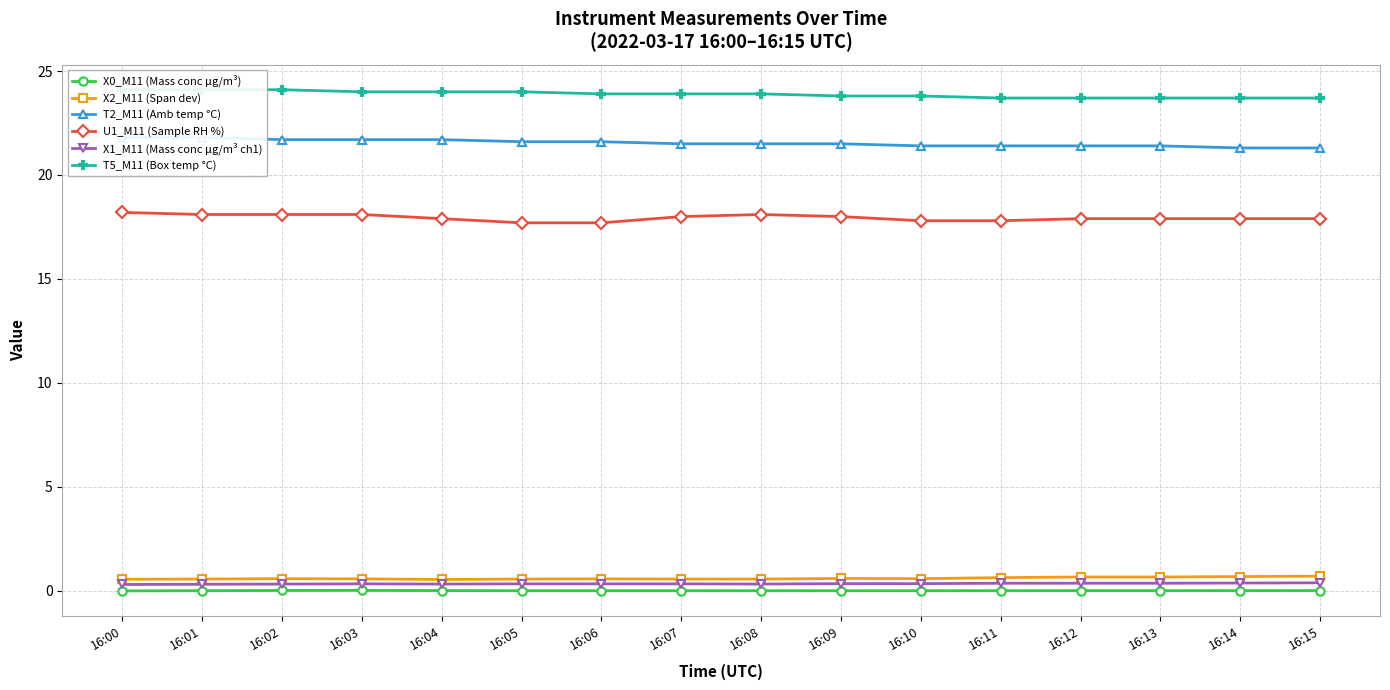

Which series has the largest range (max minus min)?

T2_M11 (Amb temp °C)